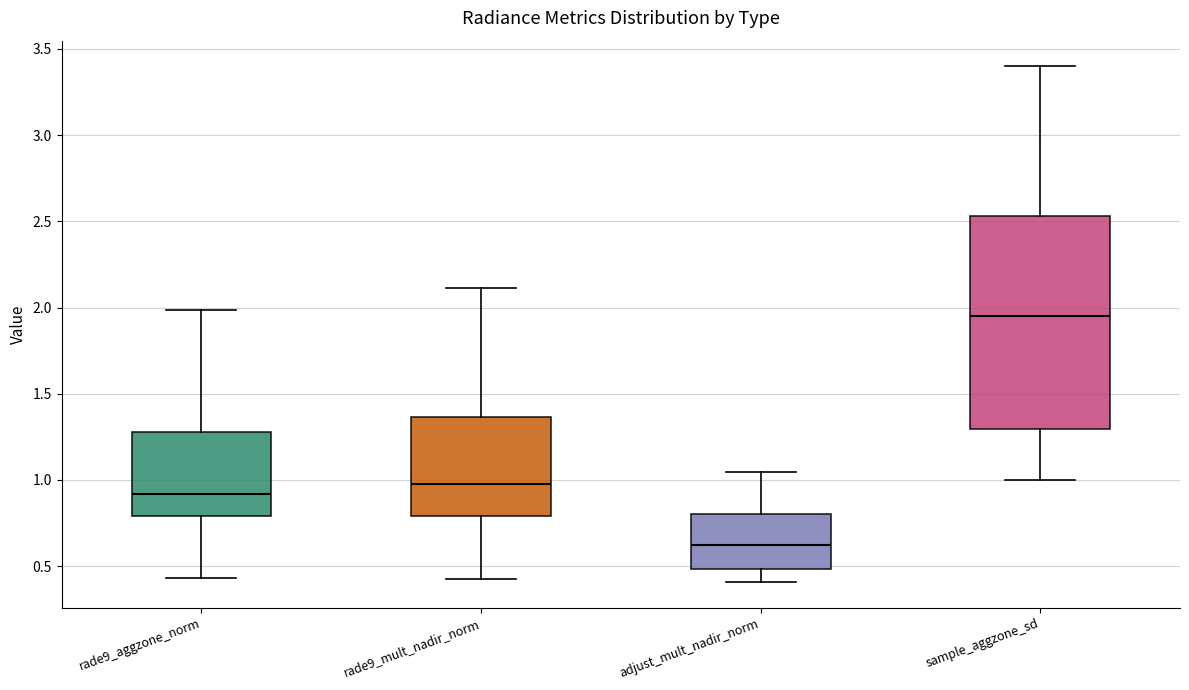

Which box's median line is the highest?

sample_aggzone_sd